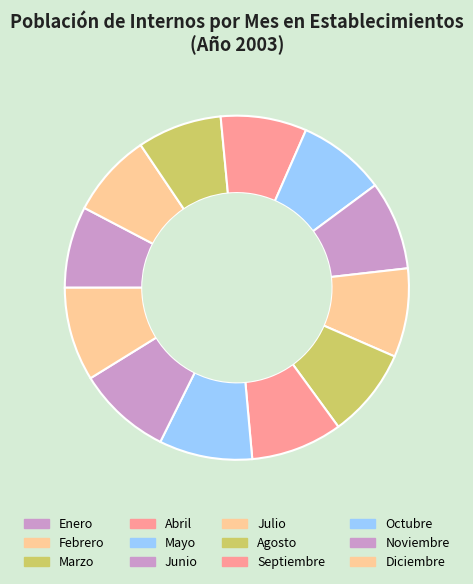

Is Abril the majority of the pie?

No